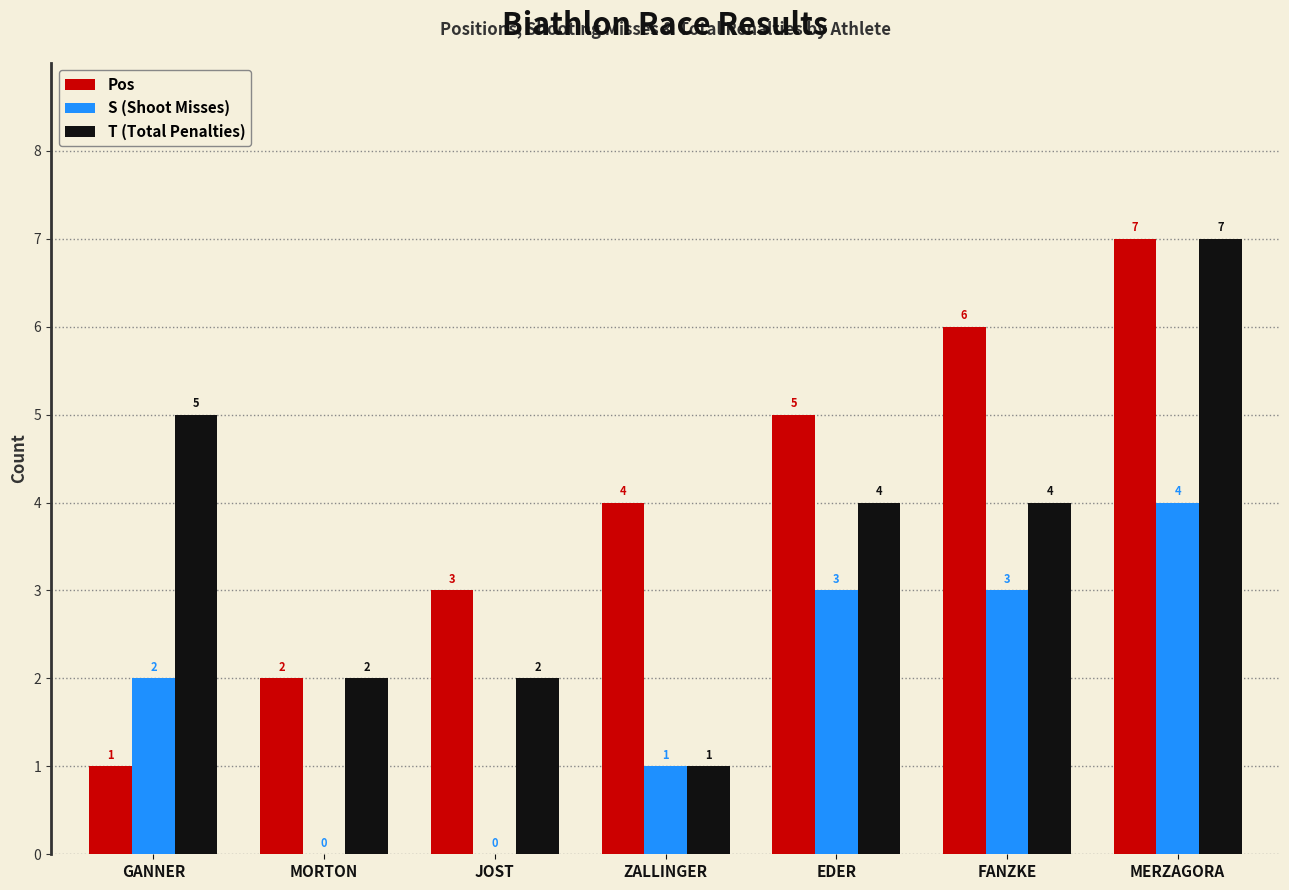

What is the difference between the Pos values at GANNER and MORTON?

1